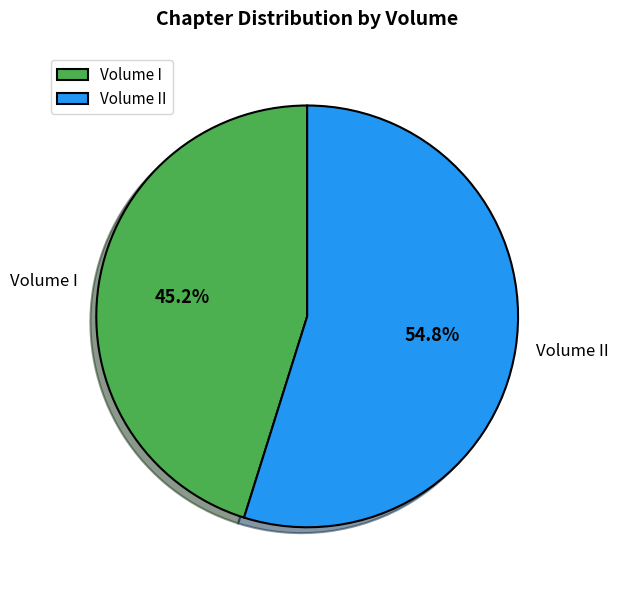

Is it true that Volume I is 45% of the pie?

True